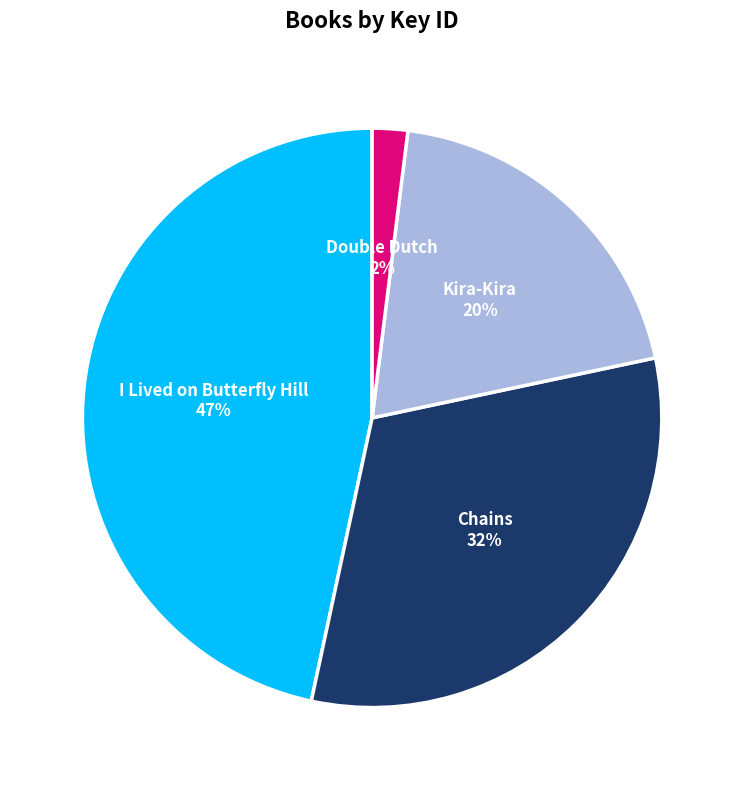

Is it true that Chains is 32% of the pie?

True